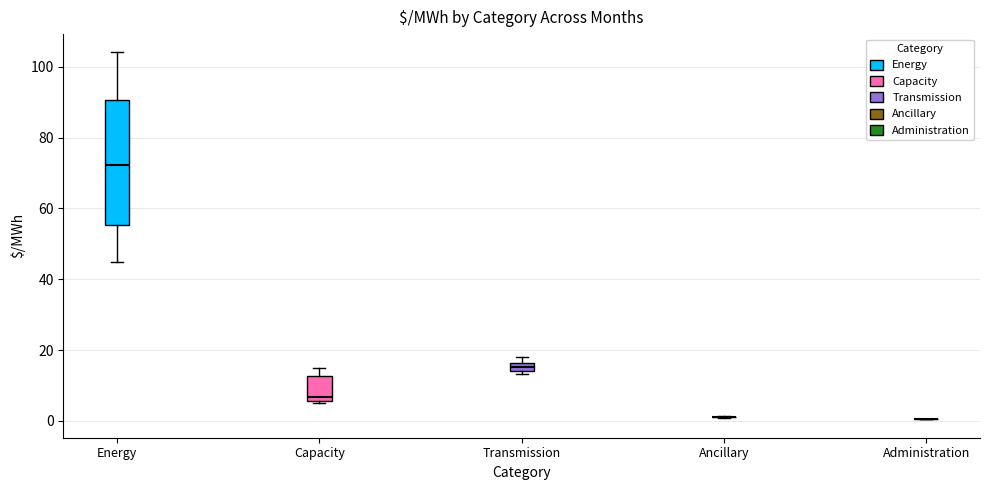

Where is the upper edge of the box for Capacity on the y-axis? The values are not printed on the chart, so give them approximately, as read against the axis.

12